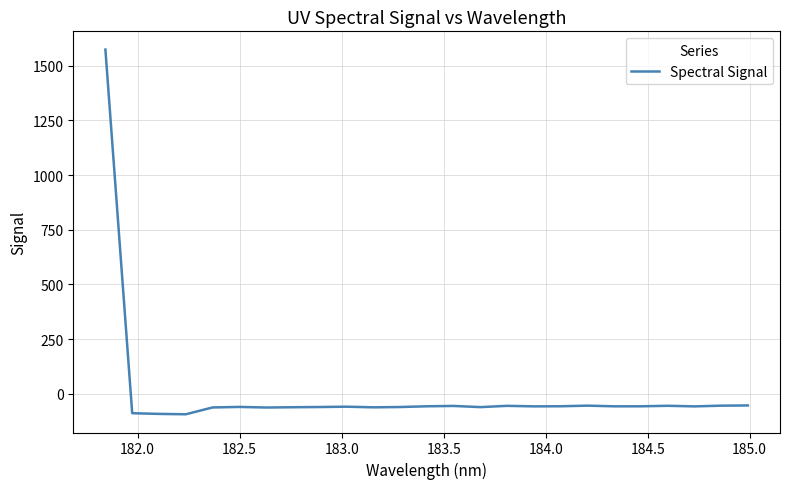

Does the chart have visible grid lines?

Yes